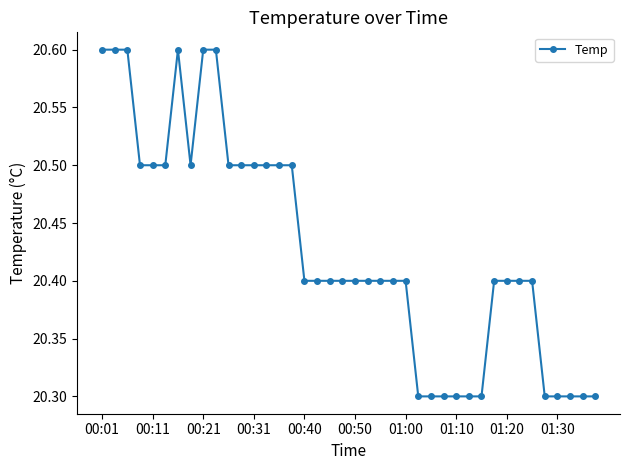

How many values are between 20 and 21?

40